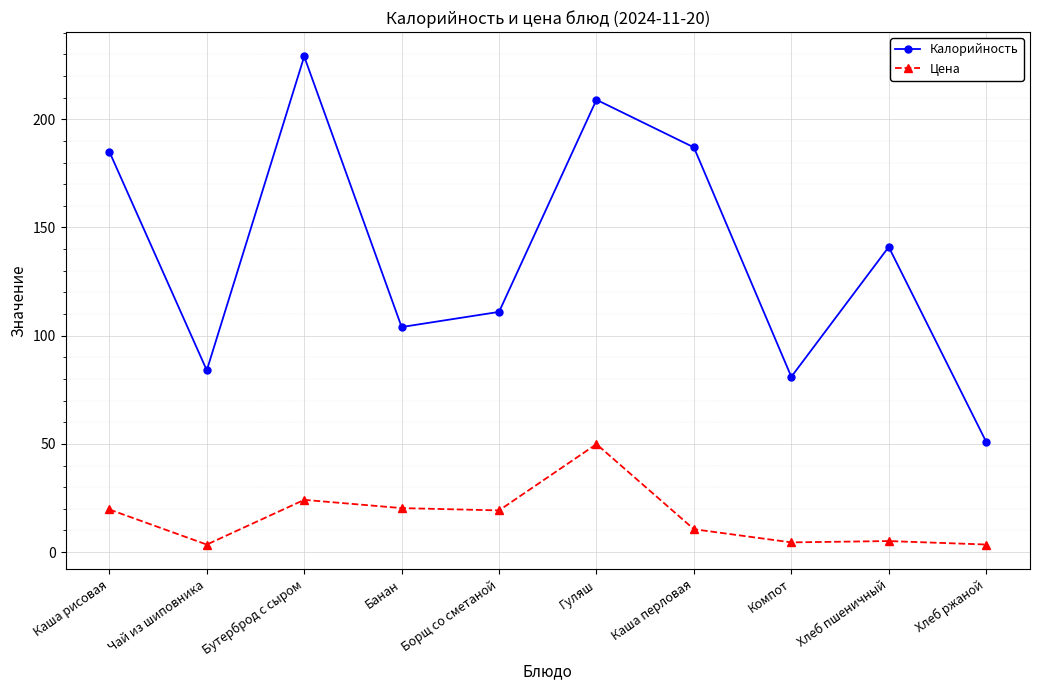

At which category does Цена reach its first local valley?

Чай из шиповника